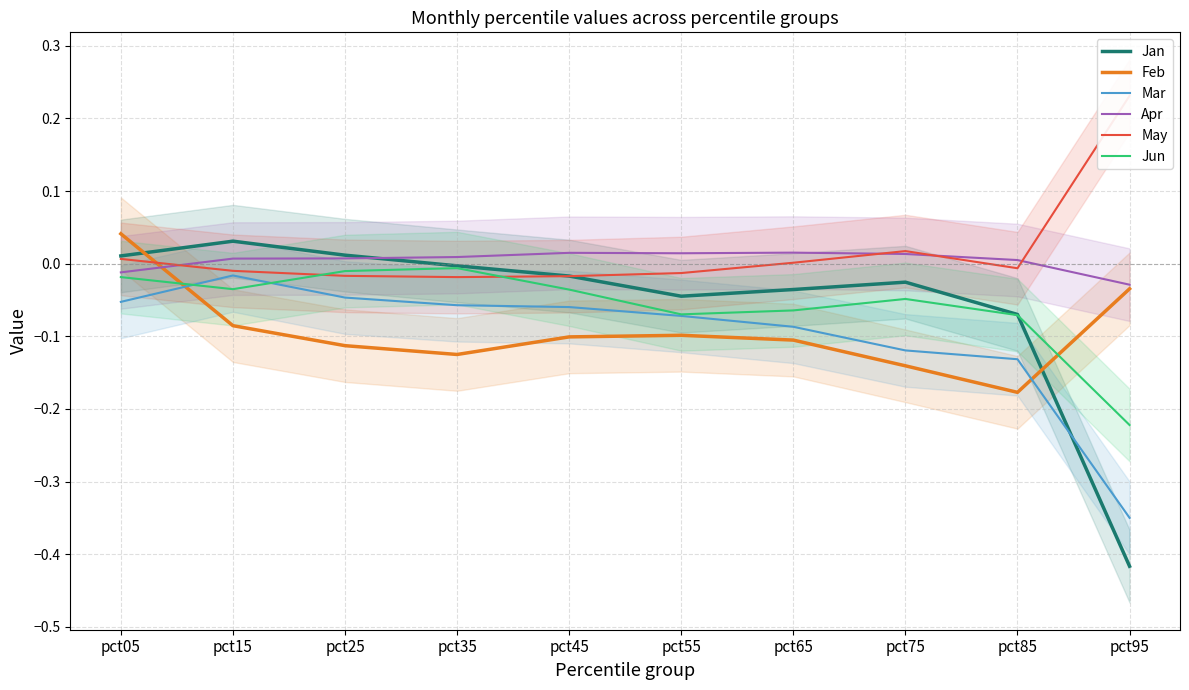

What is the difference between the maximum and minimum values in the Feb series?

0.2